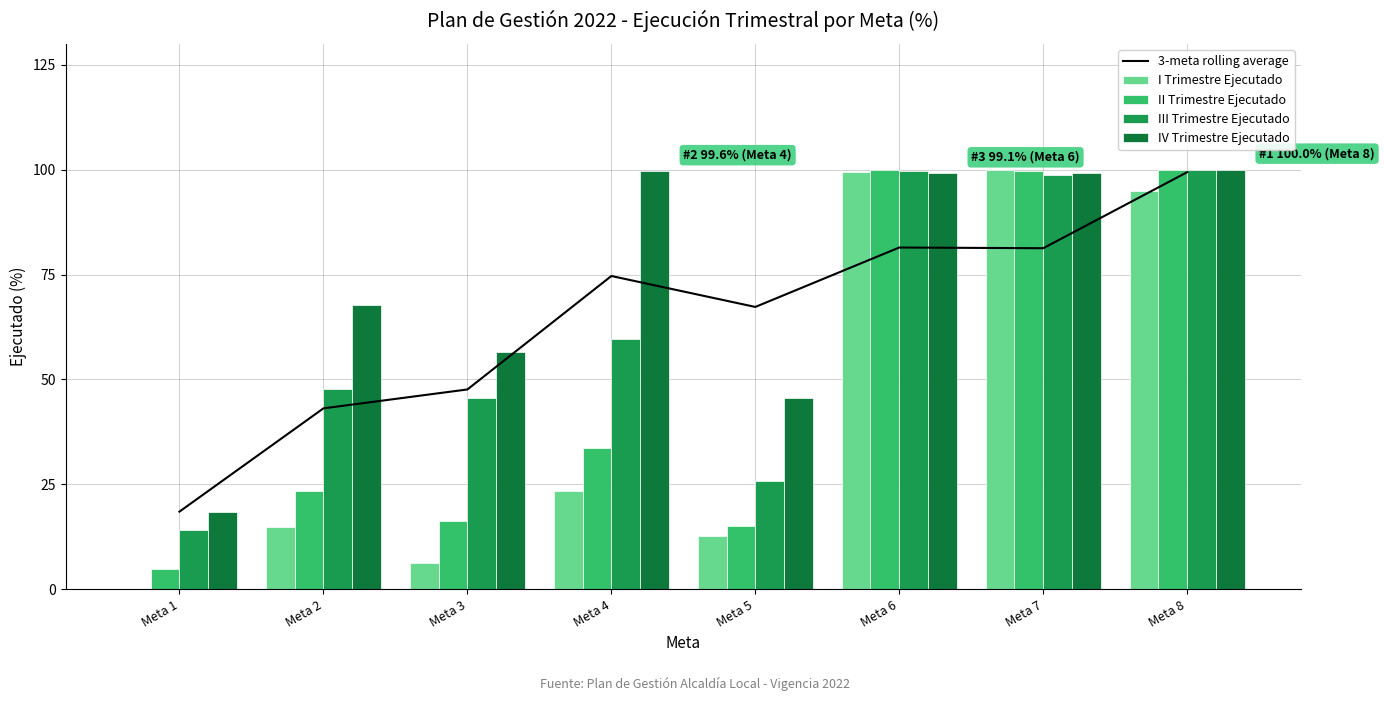

Count the number of categories in the chart.

8